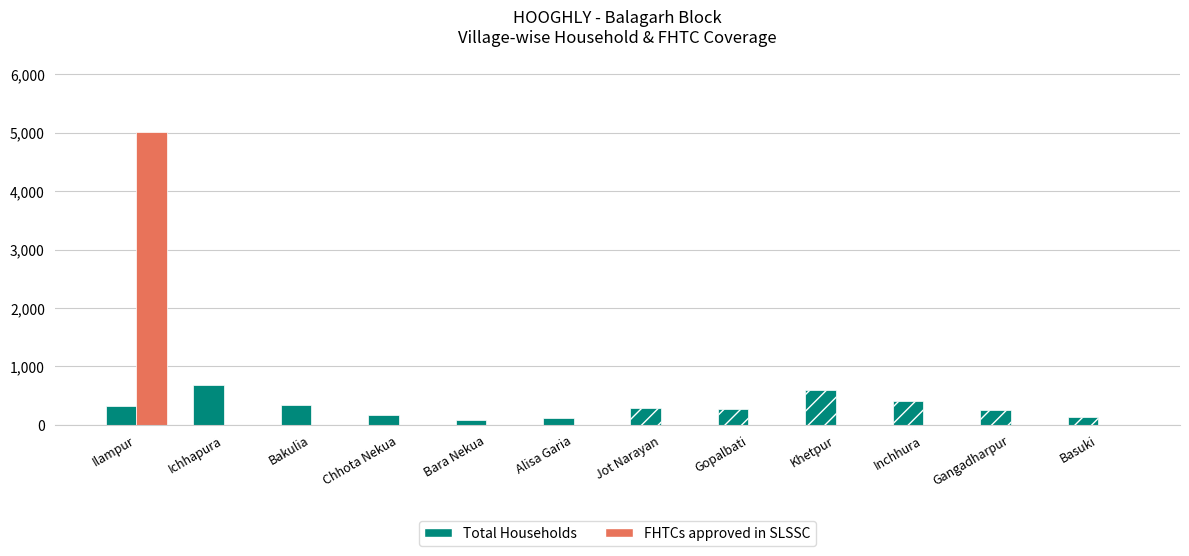

Is it true that Total Households equals 458 at Bakulia?

False